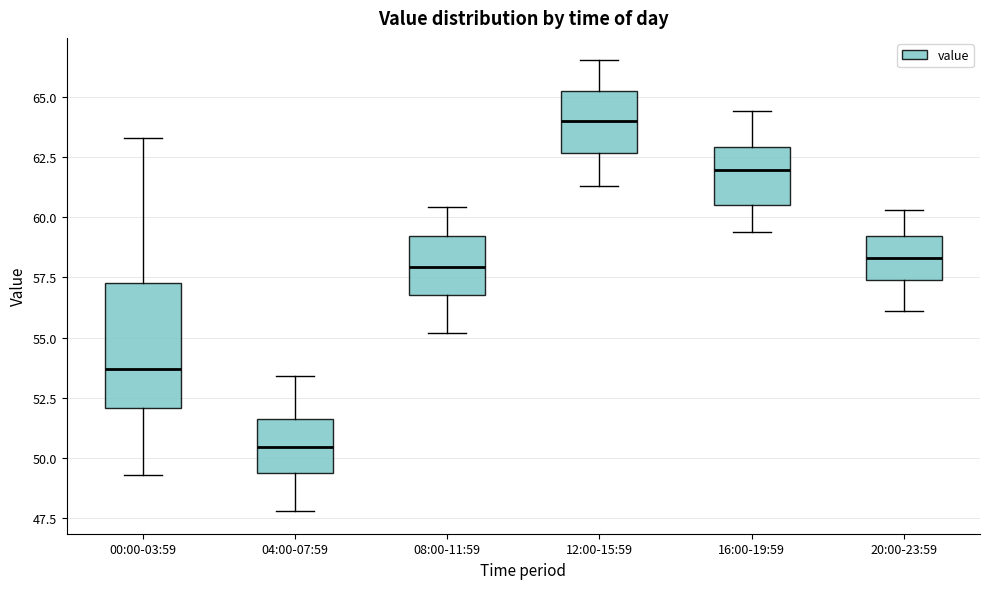

Which box is the tallest, from its lower edge to its upper edge?

00:00-03:59